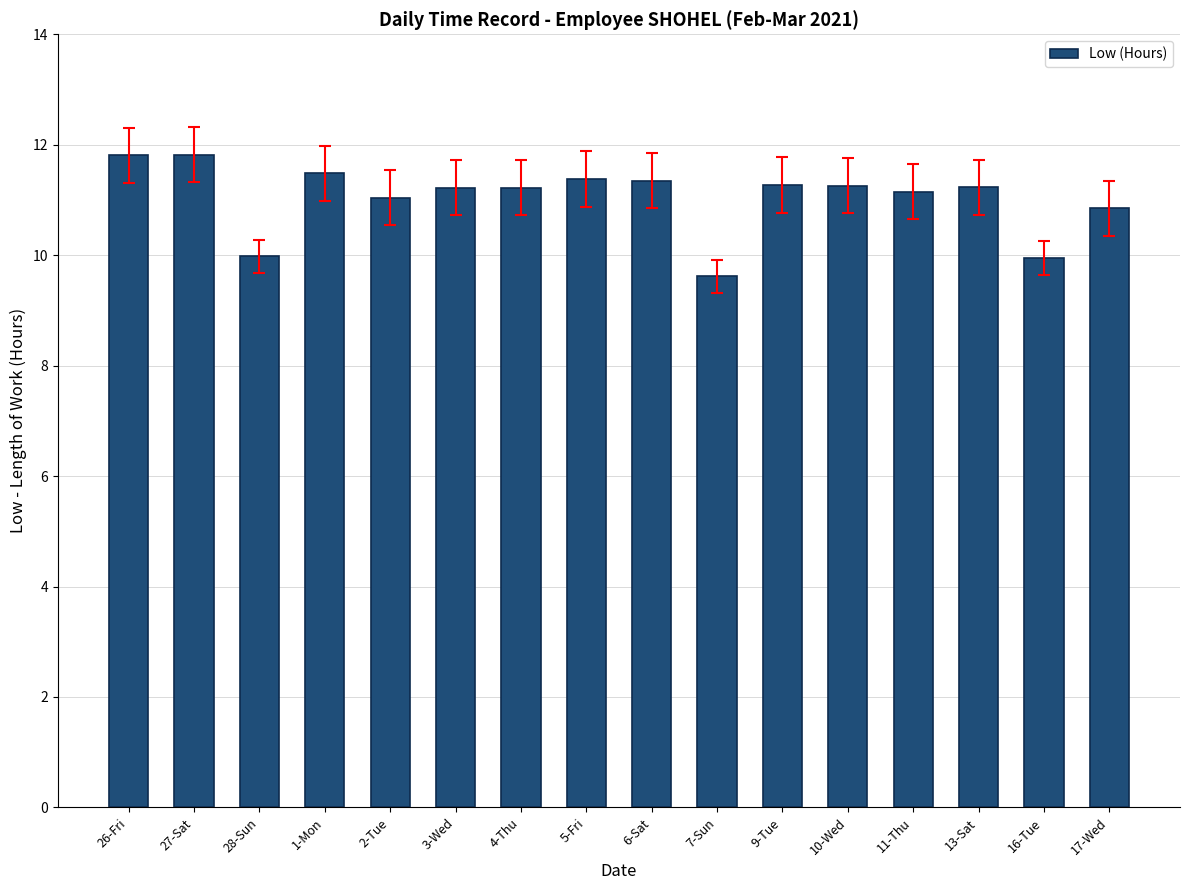

True or false: the data shows 4.2 at 27-Sat.

False